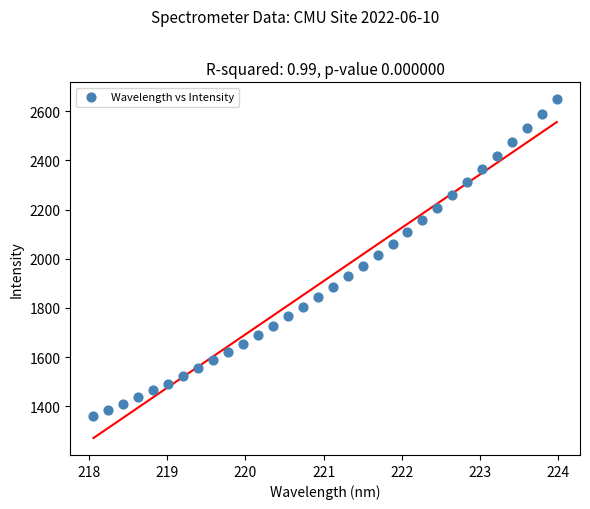

What is the range of X values (max minus min)?

5.9